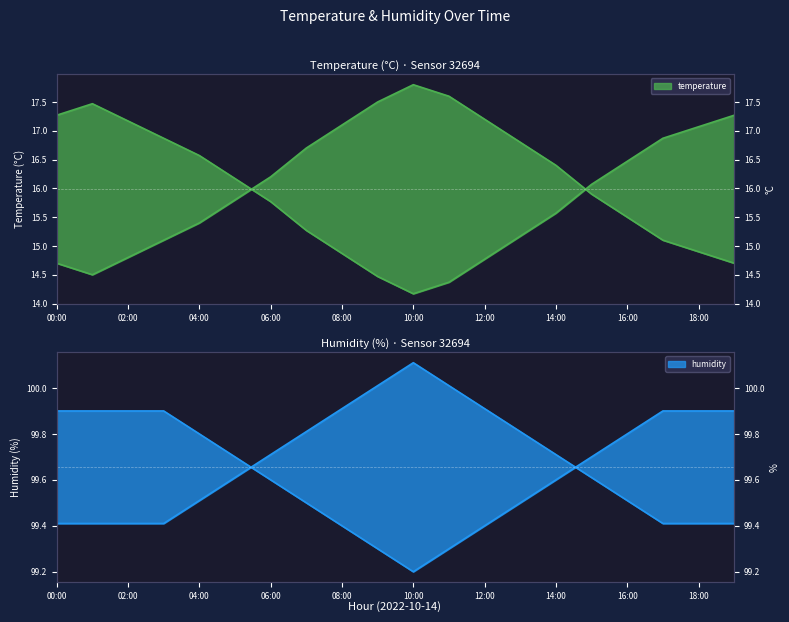

Reading left to right, transcribe all the data shown in this chart.

temperature: 14.7	14.5	14.8	15.1	15.4	15.8	16.2	16.7	17.1	17.5	17.8	17.6	17.2	16.8	16.4	15.9	15.5	15.1	14.9	14.7
humidity: 99.9	99.9	99.9	99.9	99.8	99.7	99.6	99.5	99.4	99.3	99.2	99.3	99.4	99.5	99.6	99.7	99.8	99.9	99.9	99.9